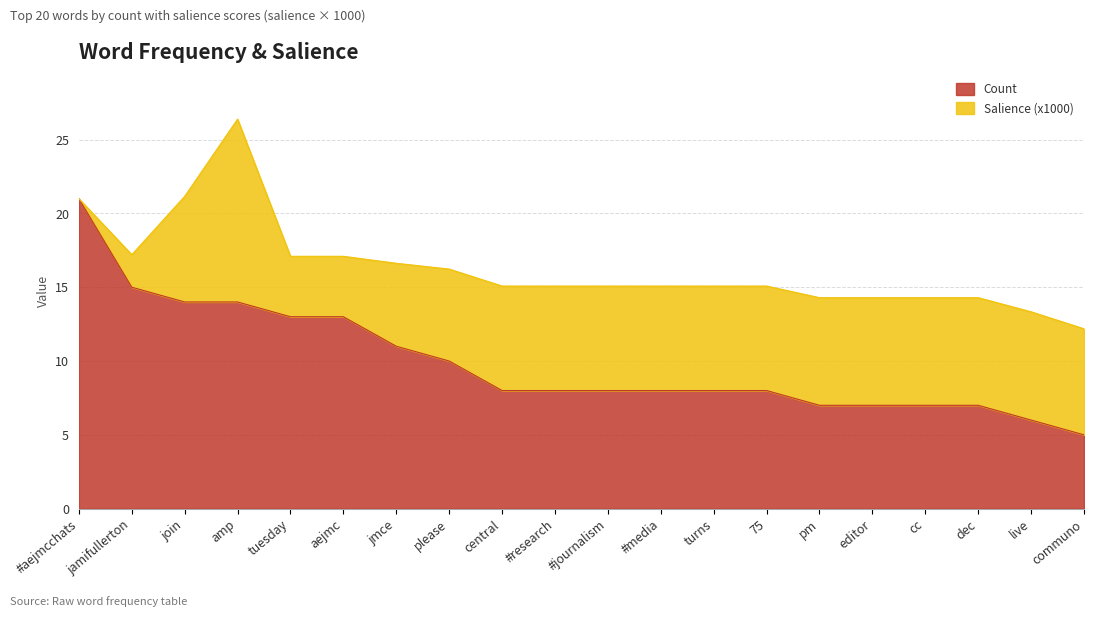

True or false: there are more than 1 points higher than both neighbors.

False